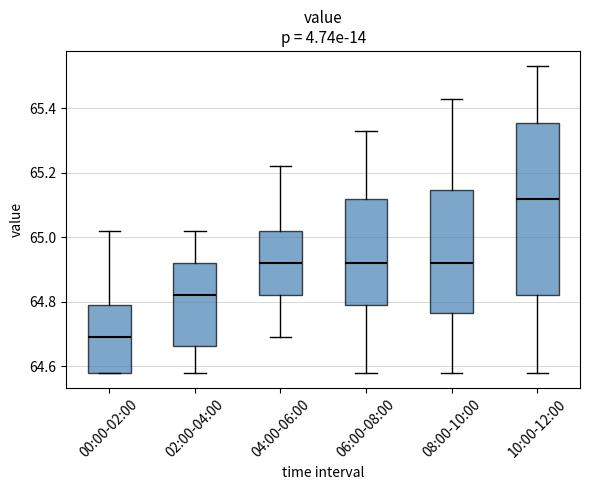

Reading left to right, read every box against the y-axis: the position of its median line, the range the box covers, and the ends of its whiskers. The values are not printed on the chart, so give them approximately, as read against the axis.

00:00-02:00: median 64.70, box 64.58 to 64.80, whiskers 64.58 to 65.02
02:00-04:00: median 64.82, box 64.66 to 64.92, whiskers 64.58 to 65.02
04:00-06:00: median 64.92, box 64.82 to 65.02, whiskers 64.70 to 65.22
06:00-08:00: median 64.92, box 64.80 to 65.12, whiskers 64.58 to 65.34
08:00-10:00: median 64.92, box 64.76 to 65.14, whiskers 64.58 to 65.44
10:00-12:00: median 65.12, box 64.82 to 65.36, whiskers 64.58 to 65.54